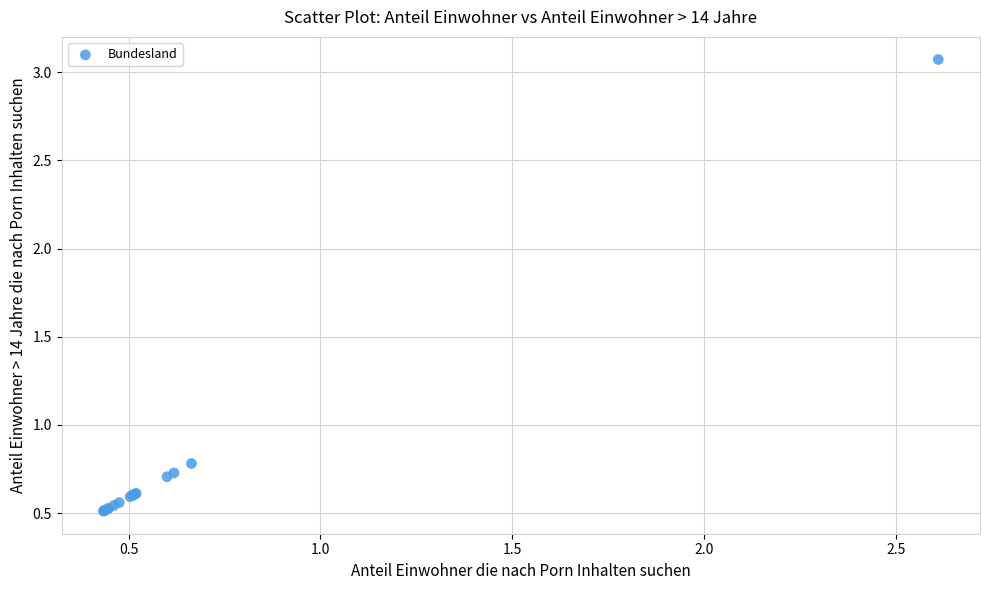

What Y value in the scatter plot is closest to 1?

0.8